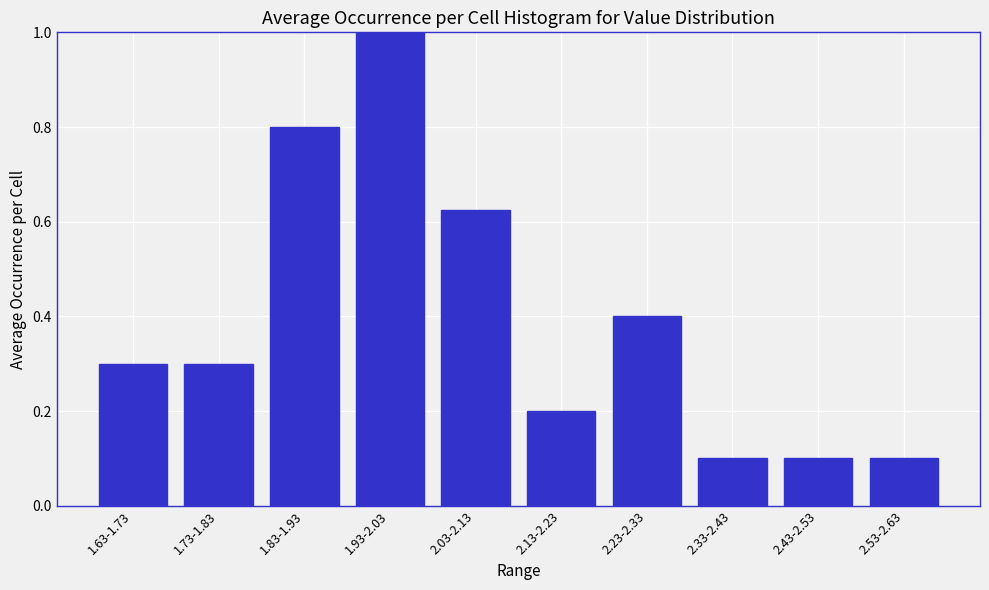

What is the sum of all values?

3.9